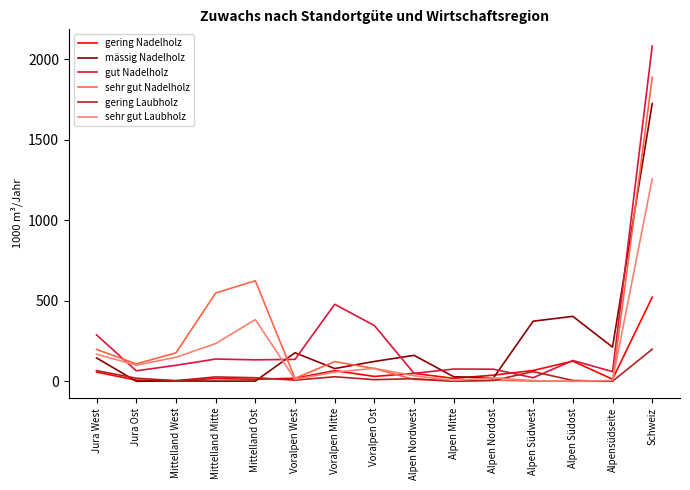

Rank the series by their maximum value, from highest to lowest.

gut Nadelholz, sehr gut Nadelholz, mässig Nadelholz, sehr gut Laubholz, gering Nadelholz, gering Laubholz